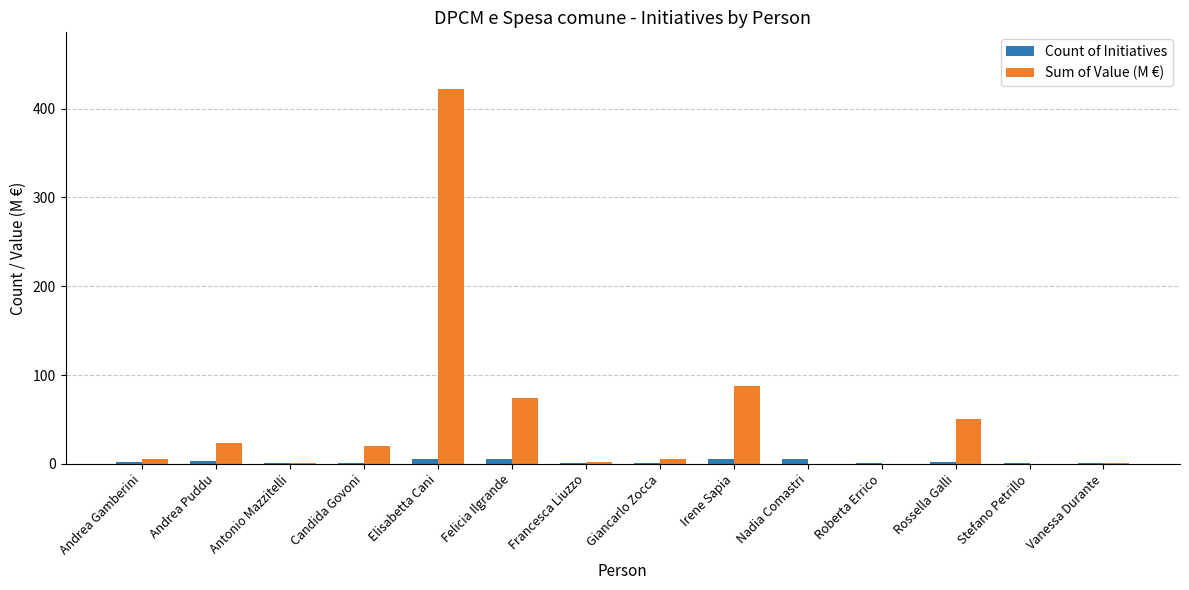

Which series has the largest total across all categories?

Sum of Value (M €)